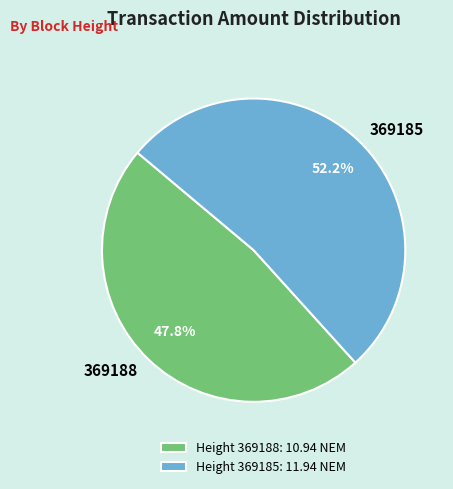

Rank the categories by value from lowest to highest.

369188, 369185